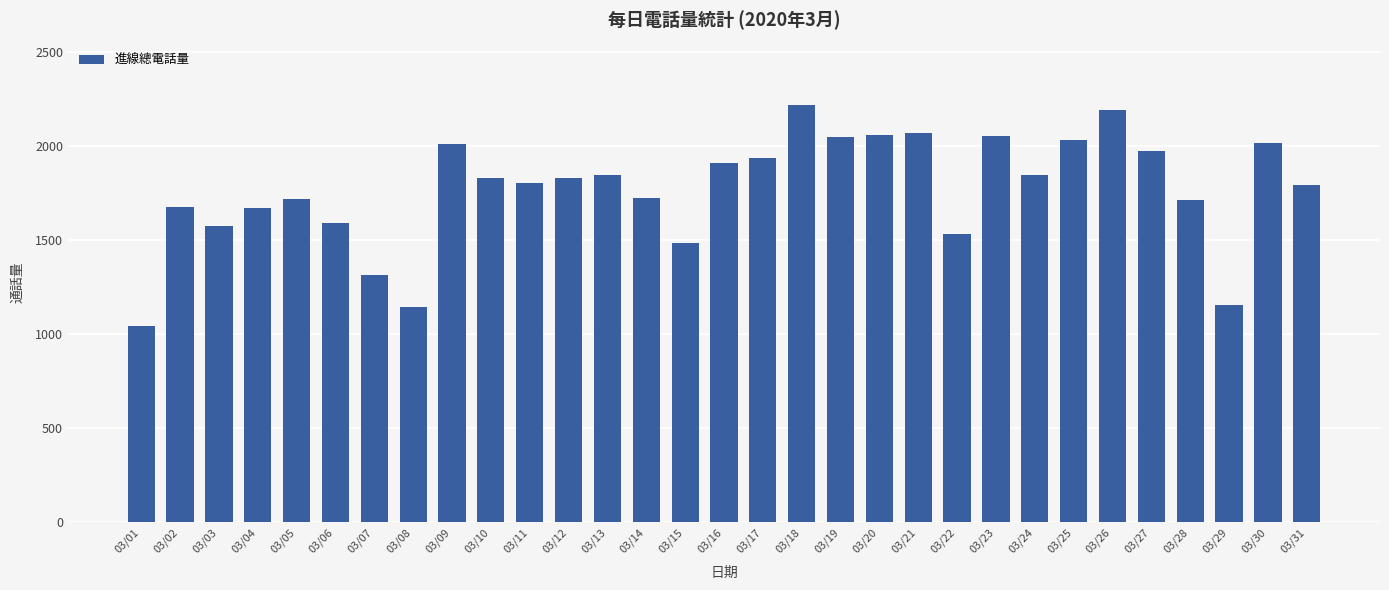

At which category does the chart reach its minimum across all series?

03/01